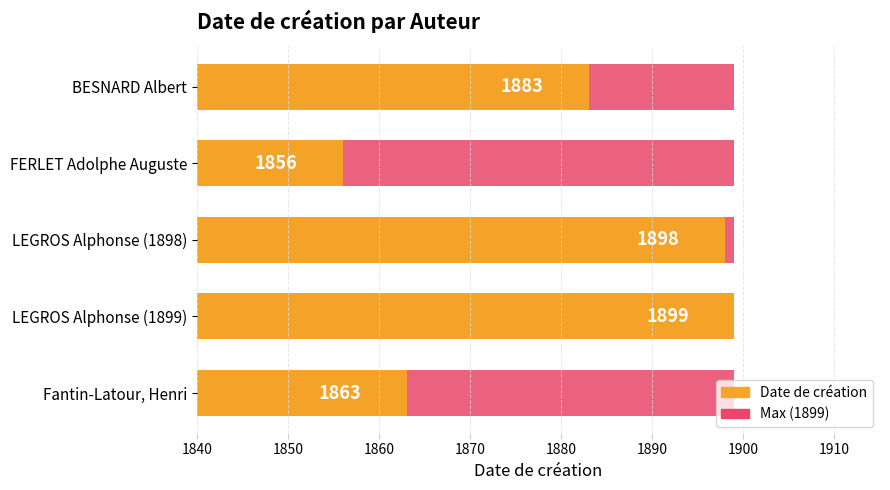

True or false: Maximum value has a value of 0.9 at 1840.

False